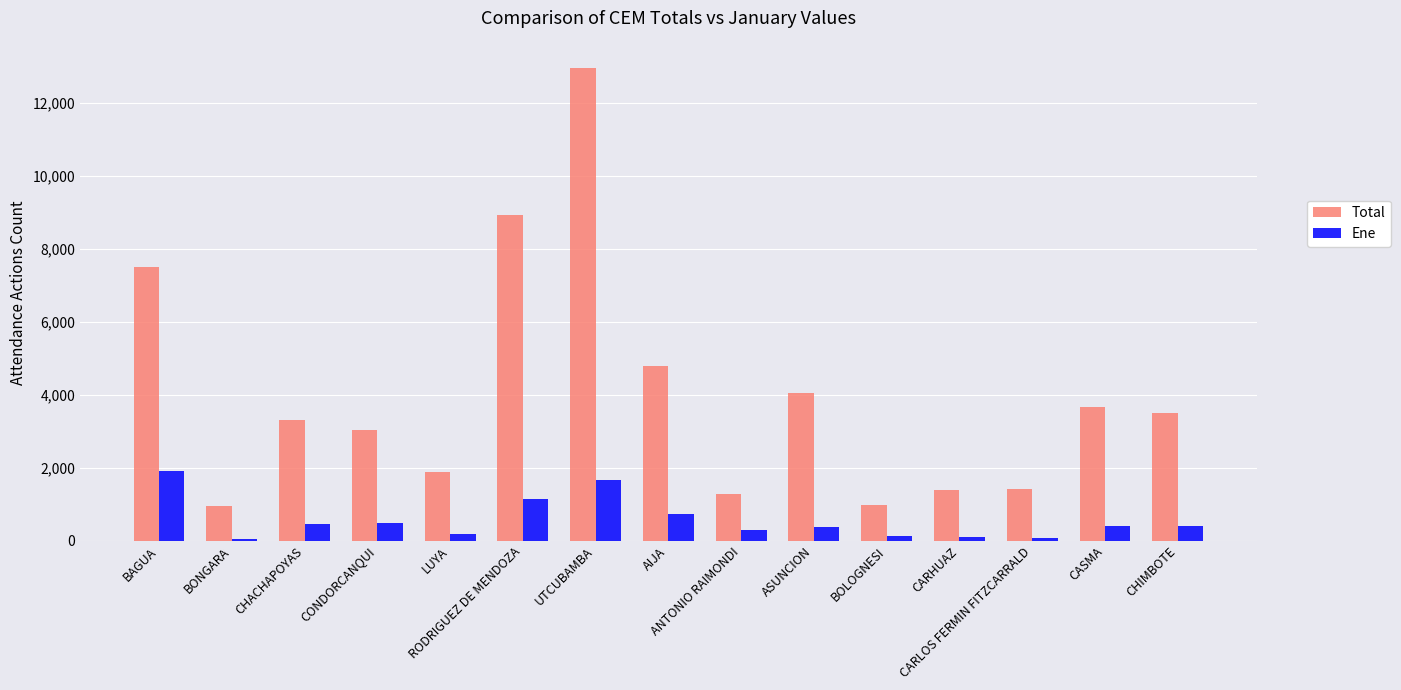

What is the spread (max minus min) of values at RODRIGUEZ DE MENDOZA?

7797